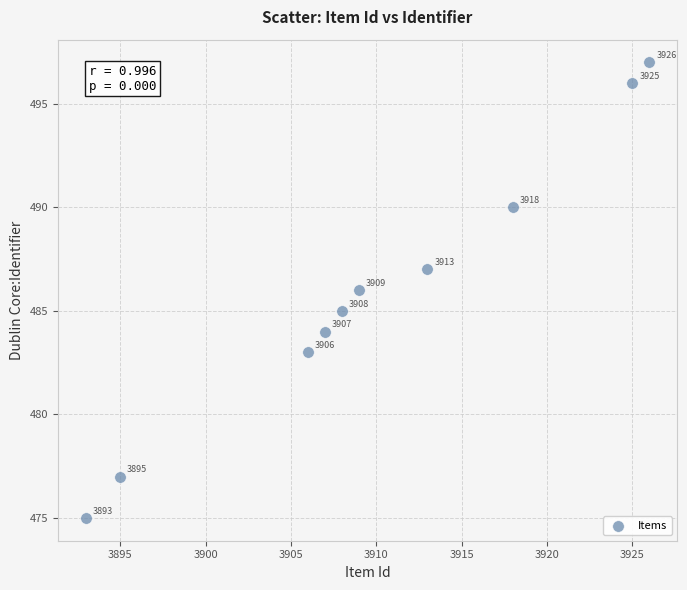

What is the range of Y values (max minus min)?

22